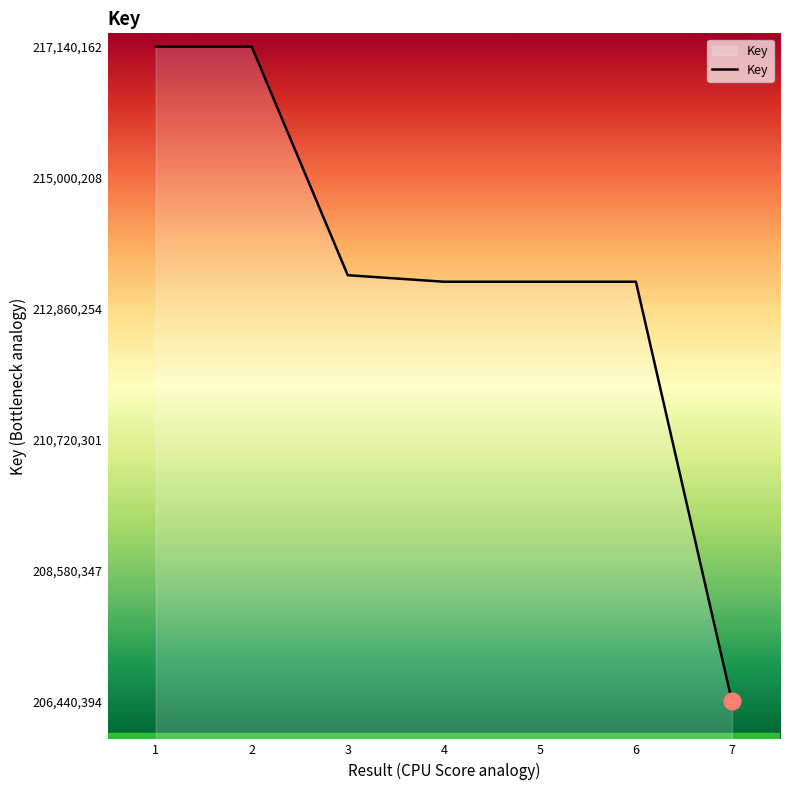

What value does the data have at 7?

206440394